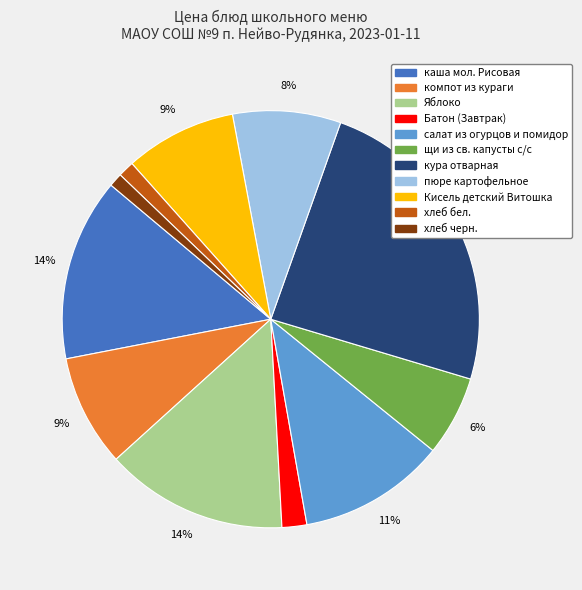

To the nearest percent, what is the average slice percentage?

9%